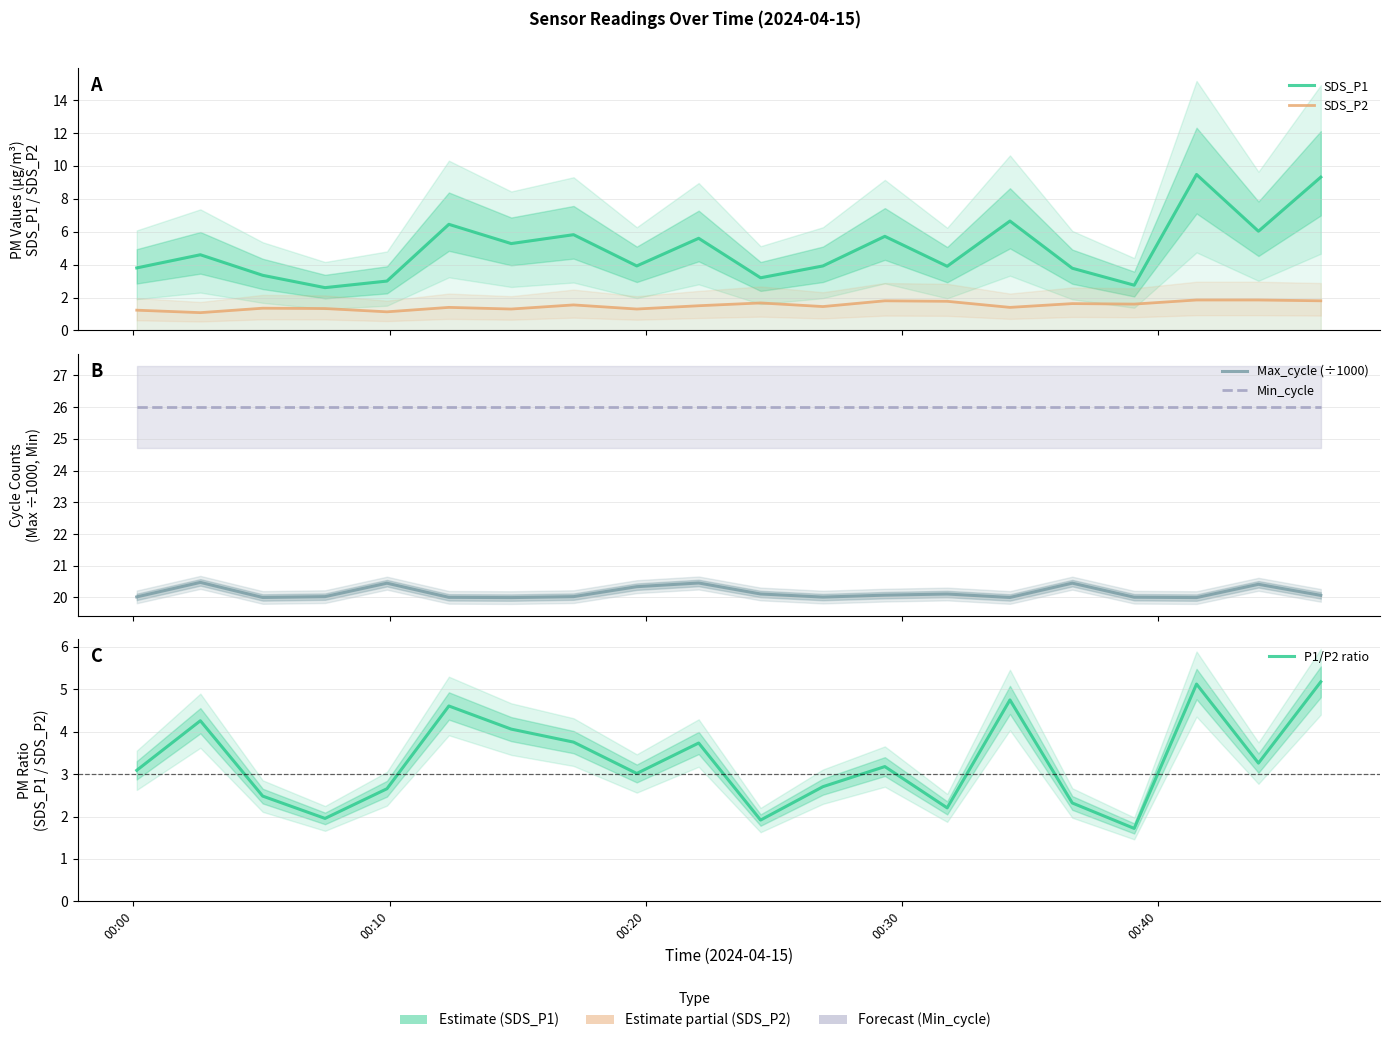

True or false: SDS_P2 and Min_cycle cross at least once.

False